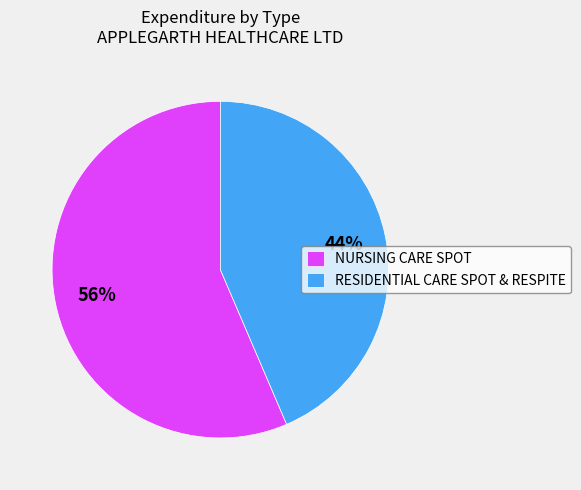

How many segments does this pie chart have?

2